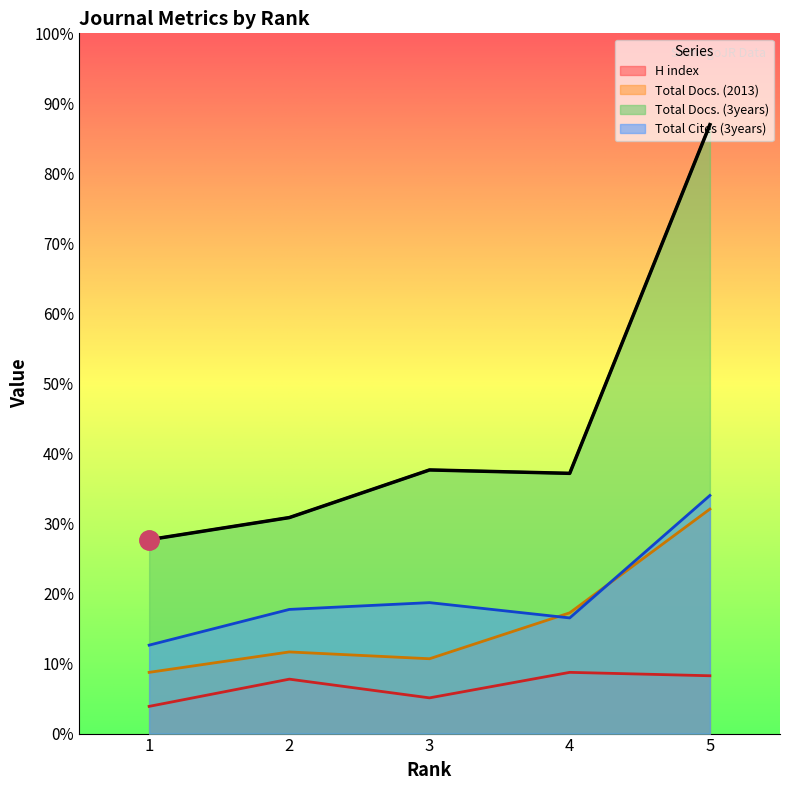

What are all the series names shown in the legend?

H index, Total Docs. (2013), Total Docs. (3years), Total Cites (3years)